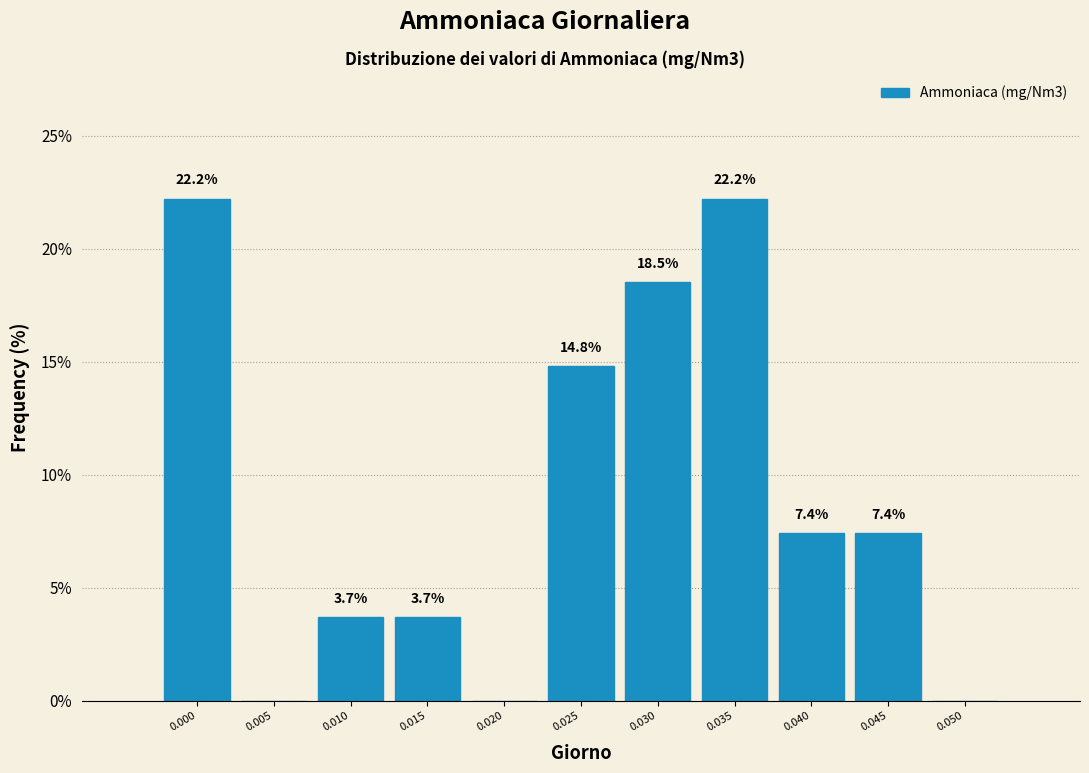

Reading left to right, transcribe all the data shown in this chart.

0.000=22.2	0.005=0.0	0.010=3.7	0.015=3.7	0.020=0.0	0.025=14.8	0.030=18.5	0.035=22.2	0.040=7.4	0.045=7.4	0.050=0.0